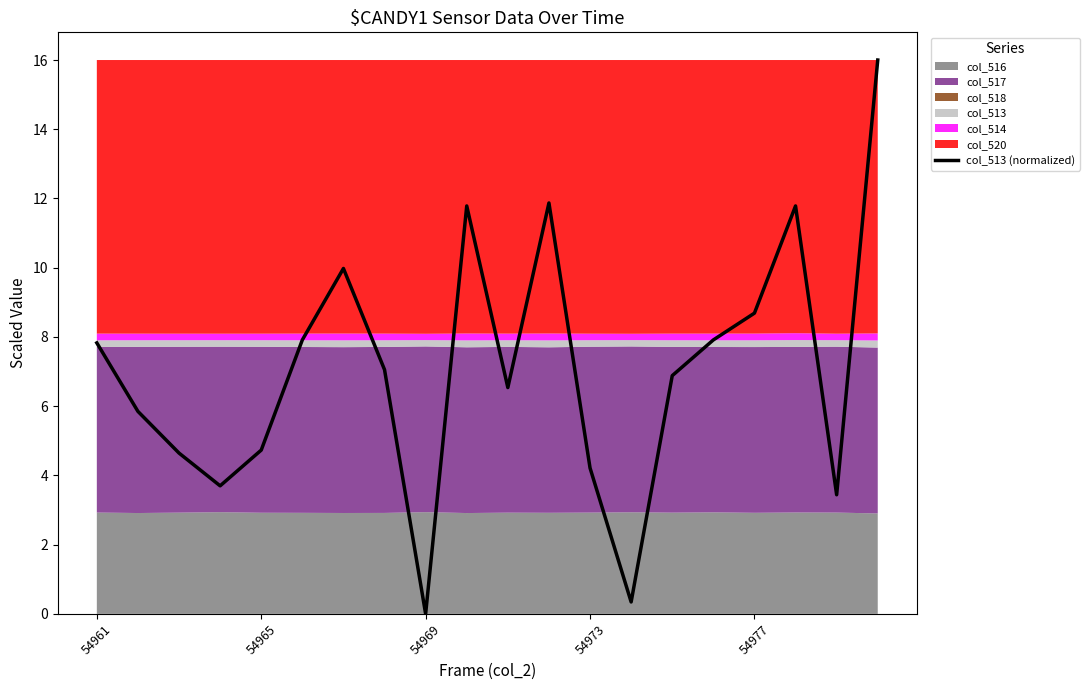

Is it true that col_513 (normalized) equals 12.1 at 54961?

False